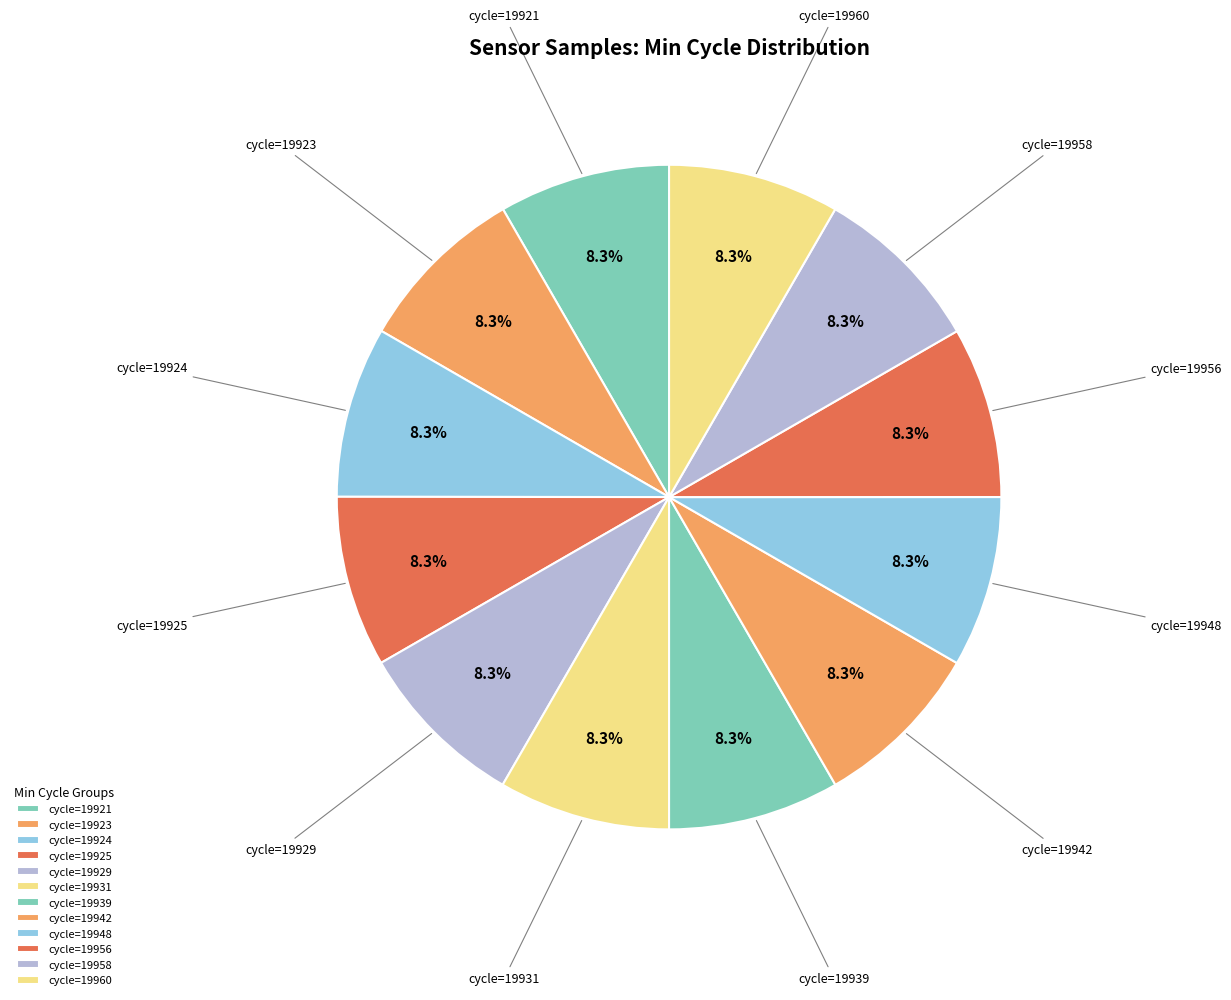

Is the sum of cycle=19929 and cycle=19948 greater than half?

No